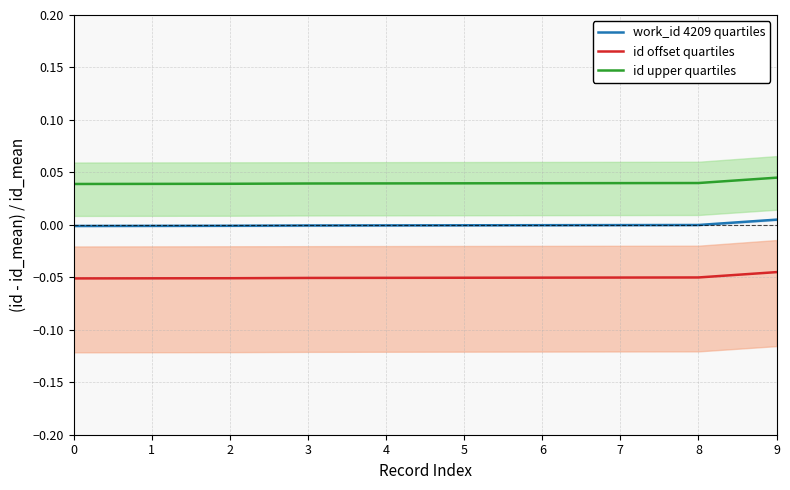

At how many categories does at least one series exceed 0?

10